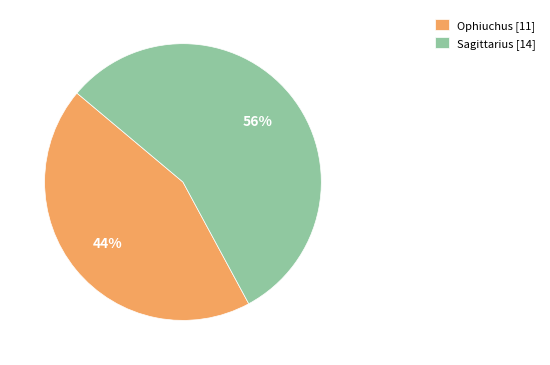

To the nearest percent, what is the average slice percentage?

50%